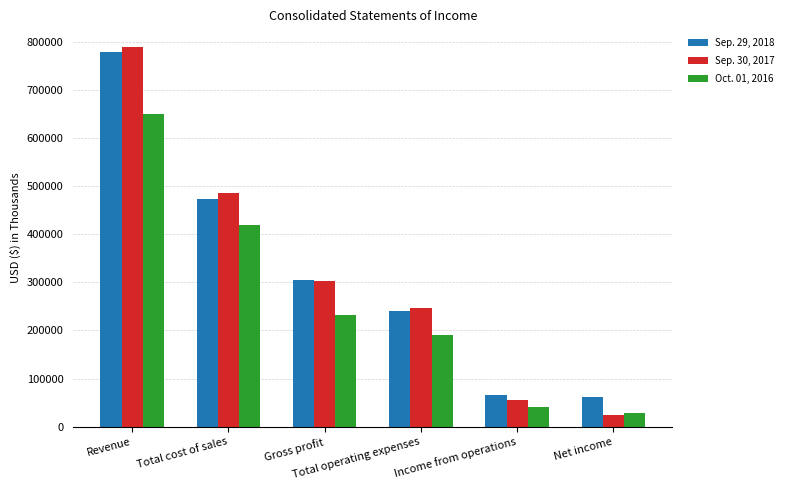

How many series are shown in this chart?

3